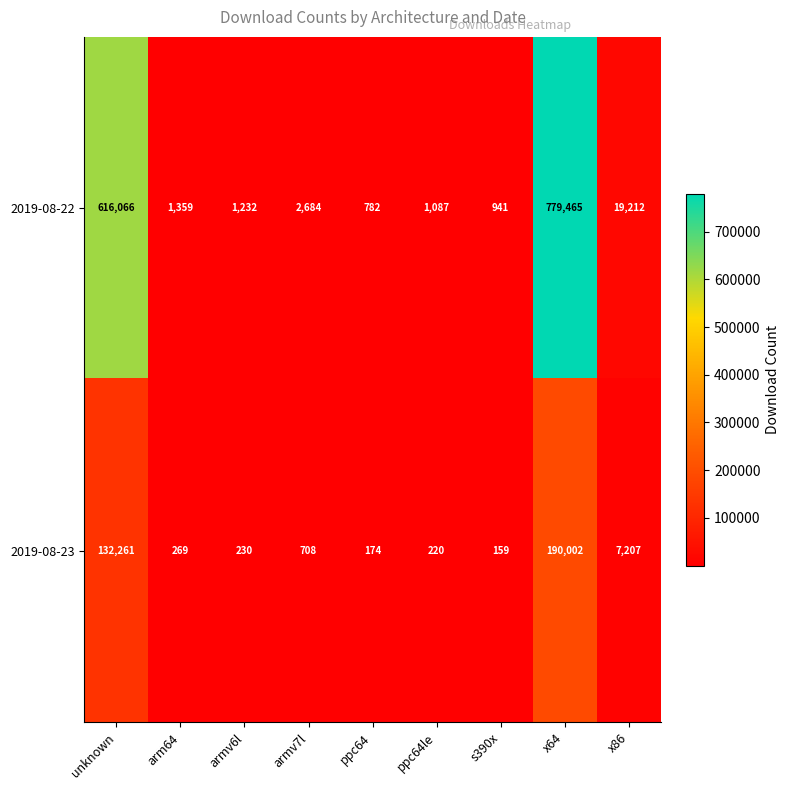

What value does the 2019-08-22 series have at x86, to the nearest 100?

19200